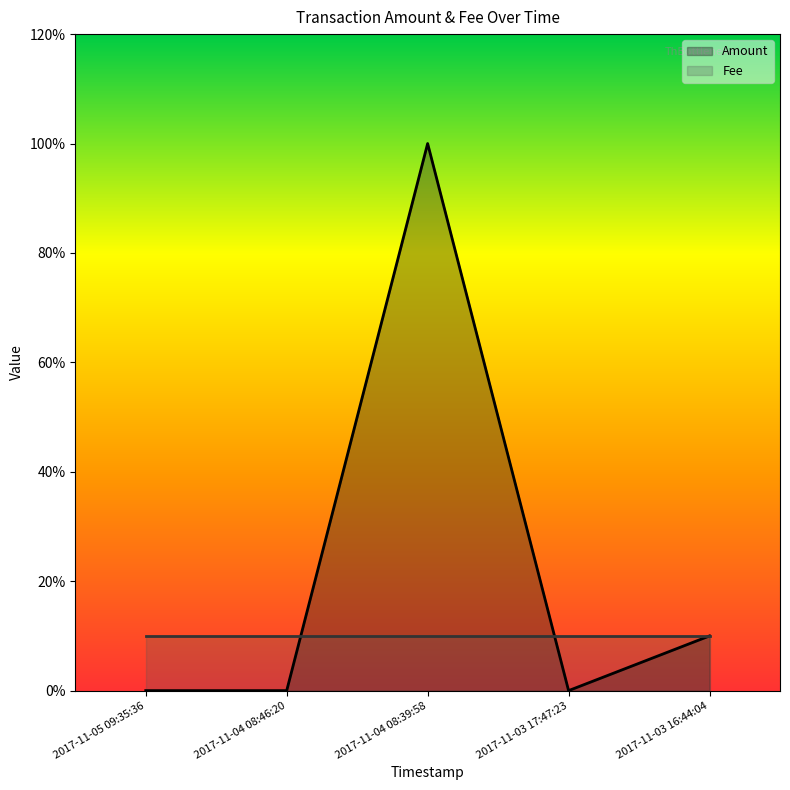

Rank the categories by value from lowest to highest.

2017-11-05 09:35:36, 2017-11-04 08:46:20, 2017-11-03 17:47:23, 2017-11-03 16:44:04, 2017-11-04 08:39:58